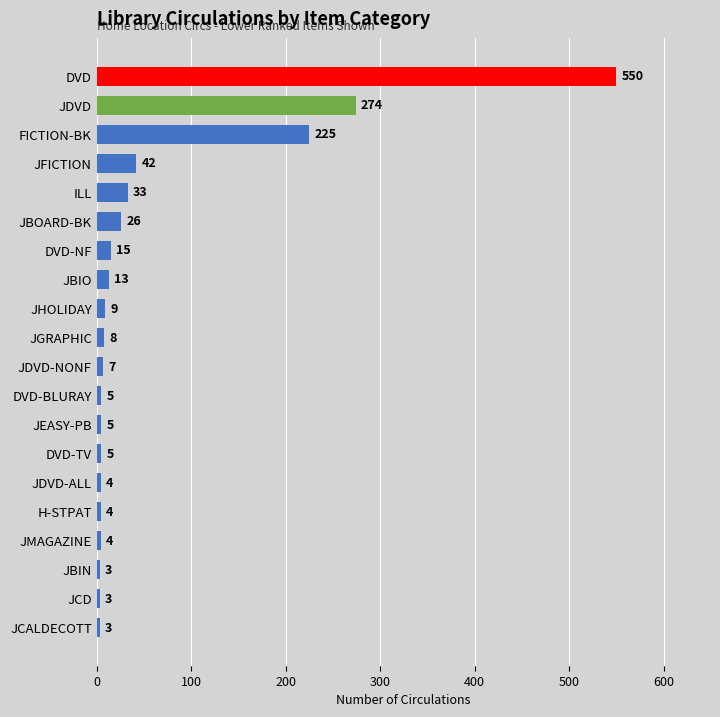

How many data points does each series have?

20